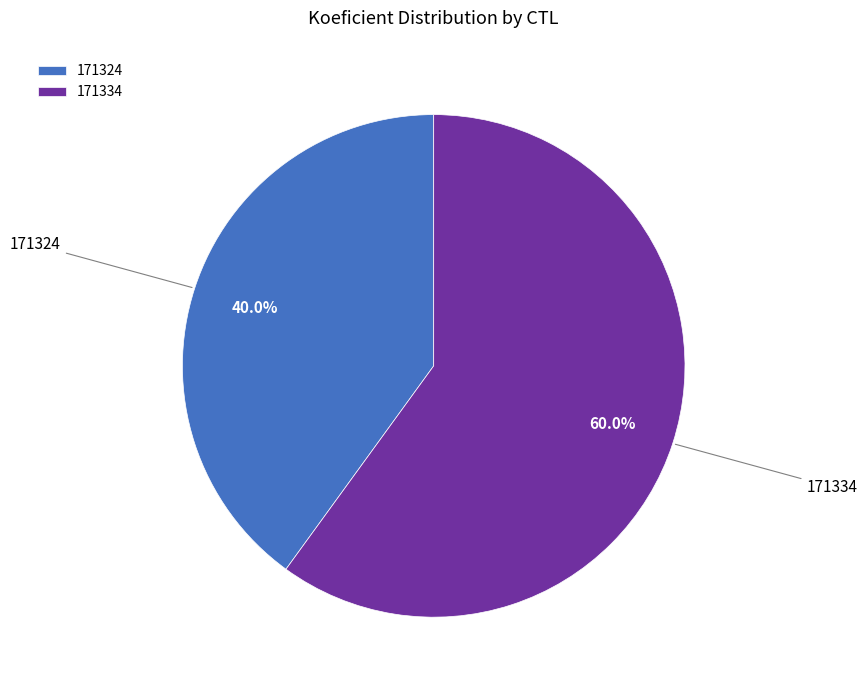

What percentage do 171334 and 171324 together represent?

100.0%